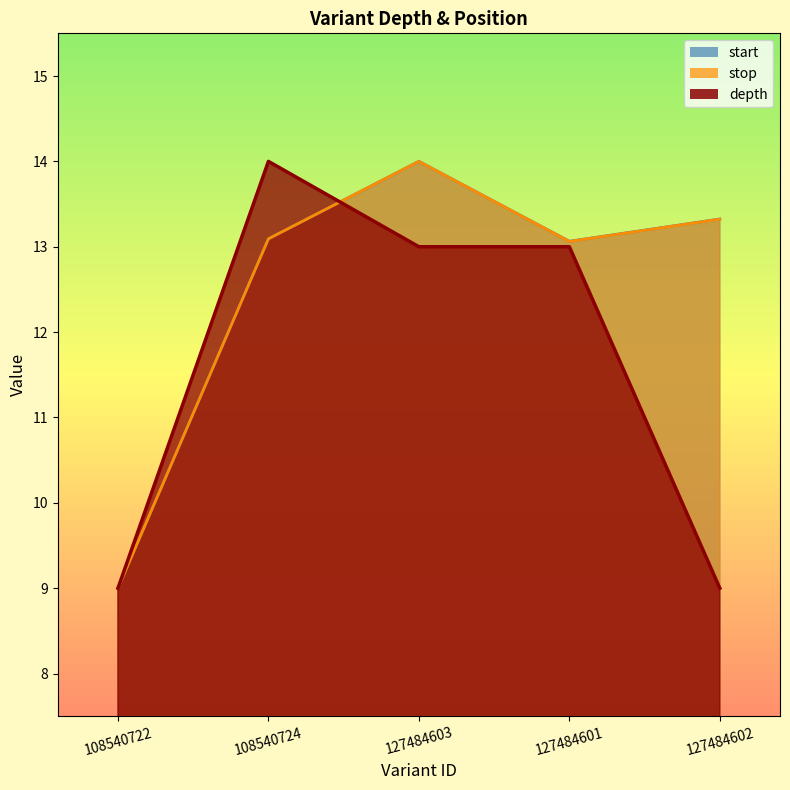

Between 127484601 and 108540722, which is larger?

127484601